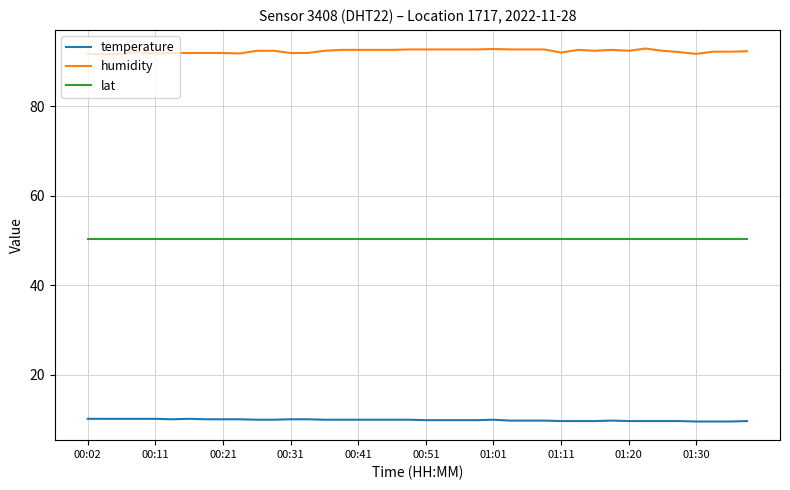

List the series in order of their peak value, highest first.

humidity, lat, temperature